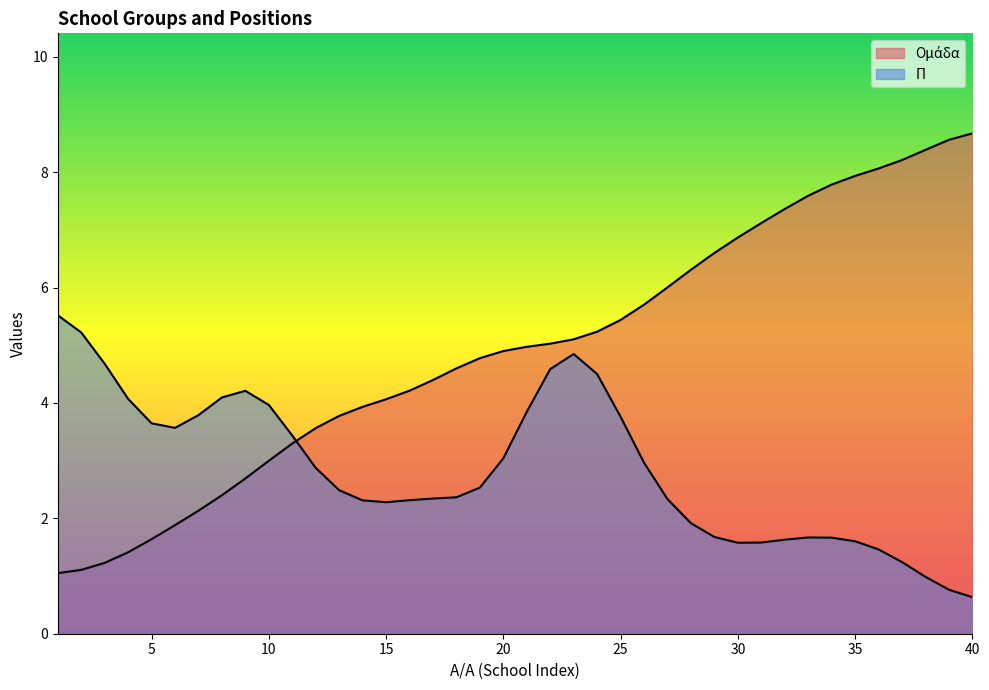

Rank the categories by value from highest to lowest.

40, 39, 38, 37, 36, 35, 34, 33, 32, 31, 30, 29, 28, 27, 26, 25, 24, 23, 22, 21, 20, 19, 18, 17, 16, 15, 14, 13, 12, 11, 10, 9, 8, 7, 6, 5, 4, 3, 2, 1